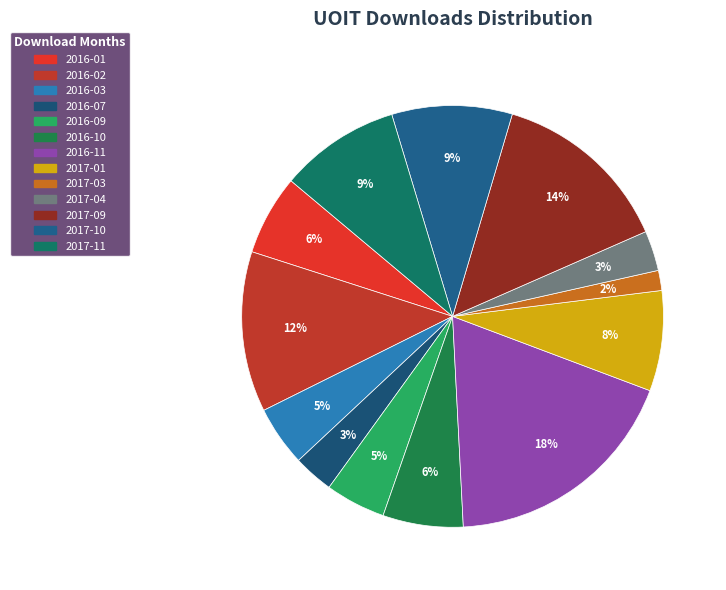

What is the largest slice in the pie chart?

2016-11